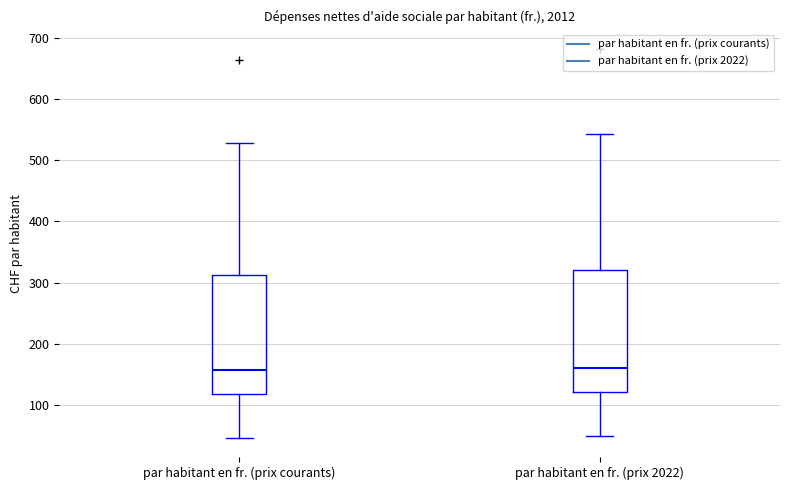

Reading left to right, transcribe this box plot: for each box, give where its median line is, the range the box spans, and where its two whiskers end, as read against the y-axis. The values are not printed on the chart, so give them approximately, as read against the axis.

par habitant en fr. (prix courants): median 160, box 120 to 310, whiskers 50 to 530
par habitant en fr. (prix 2022): median 160, box 120 to 320, whiskers 50 to 540